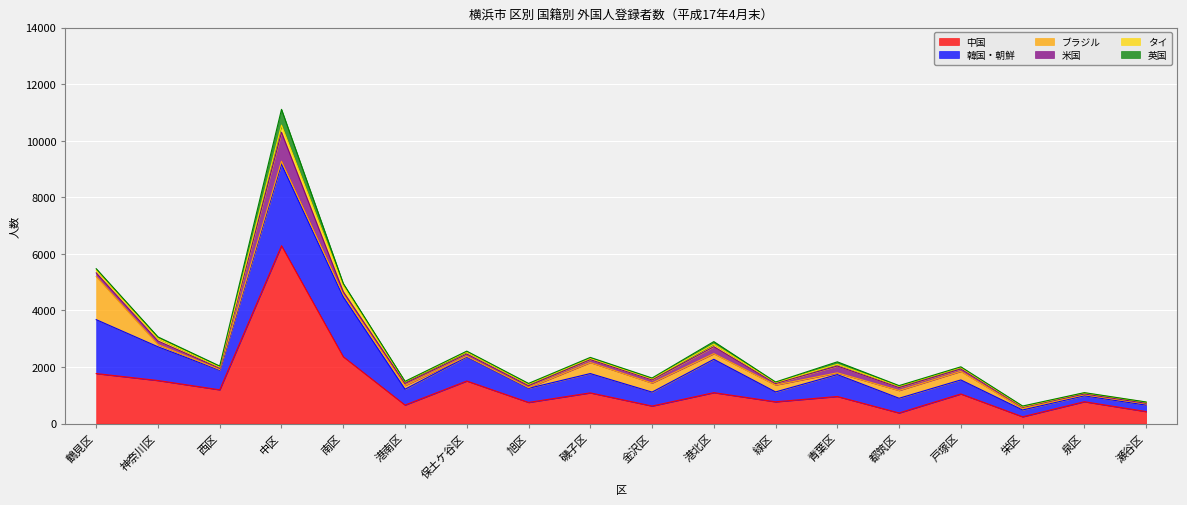

At which category does the chart reach its minimum across all series?

瀬谷区